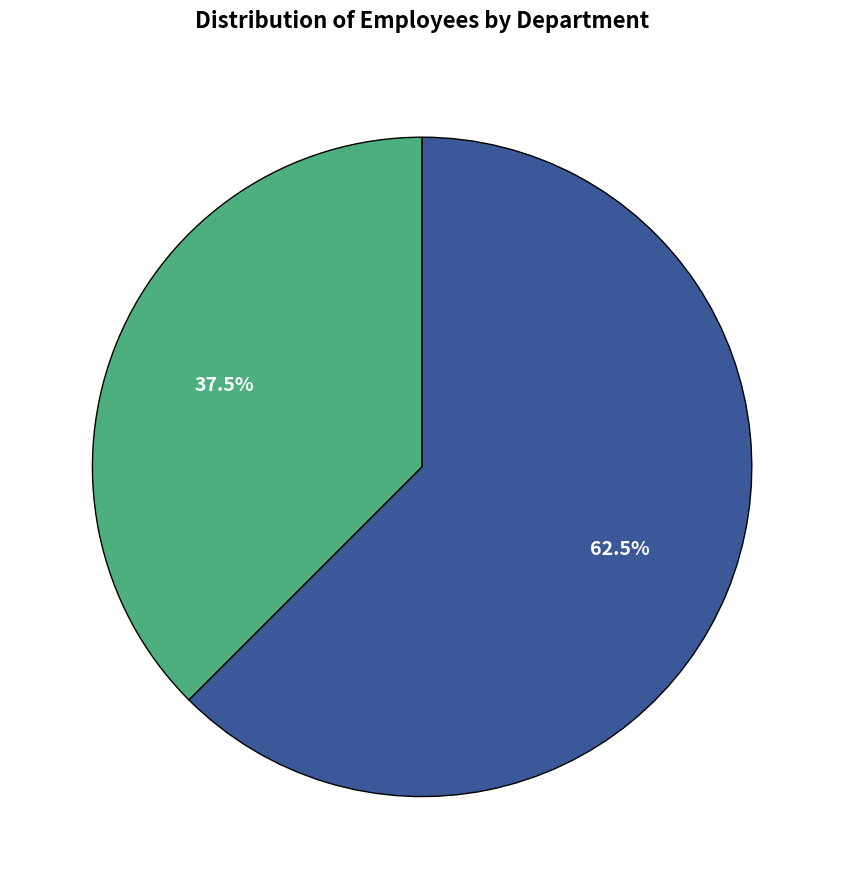

Is there any slice that represents more than half of the pie?

Yes